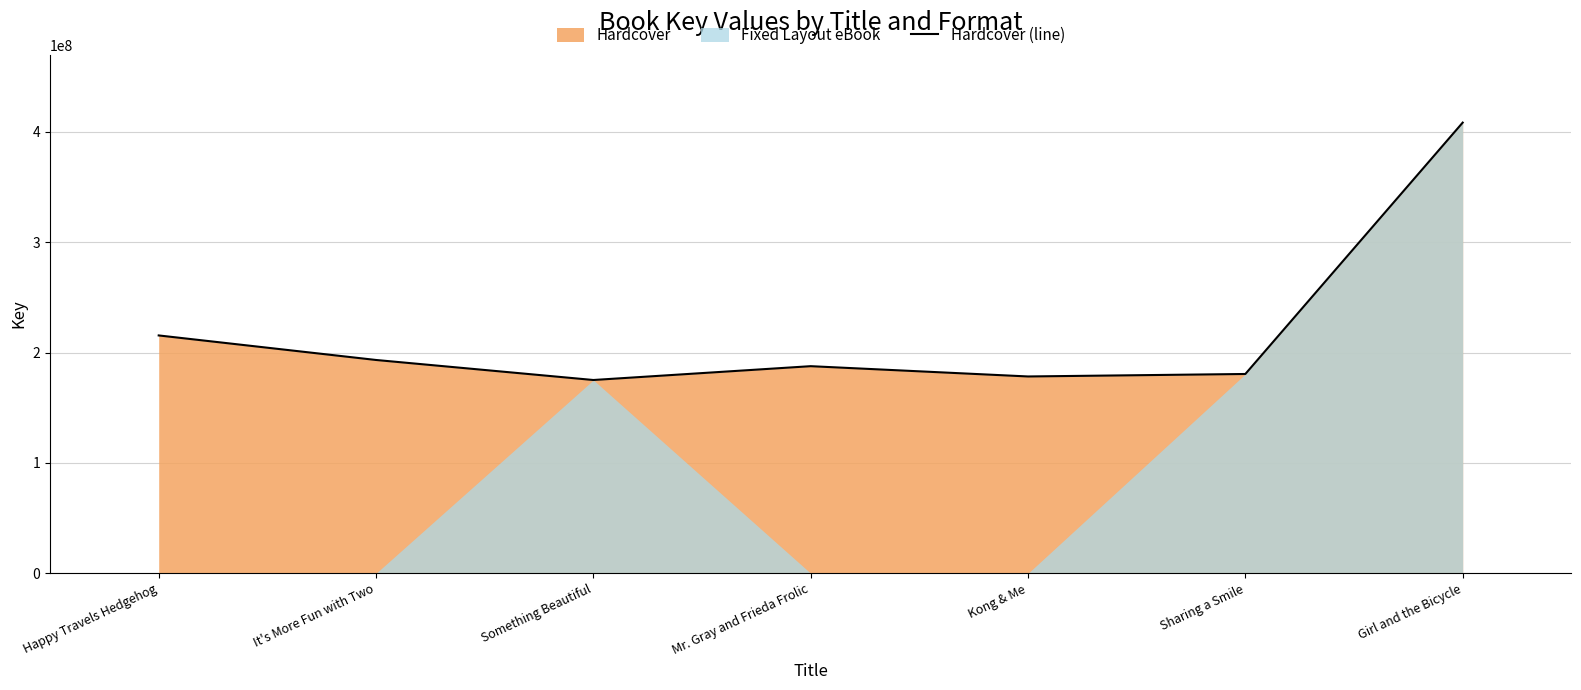

What is the difference between the maximum and minimum values?

233185240